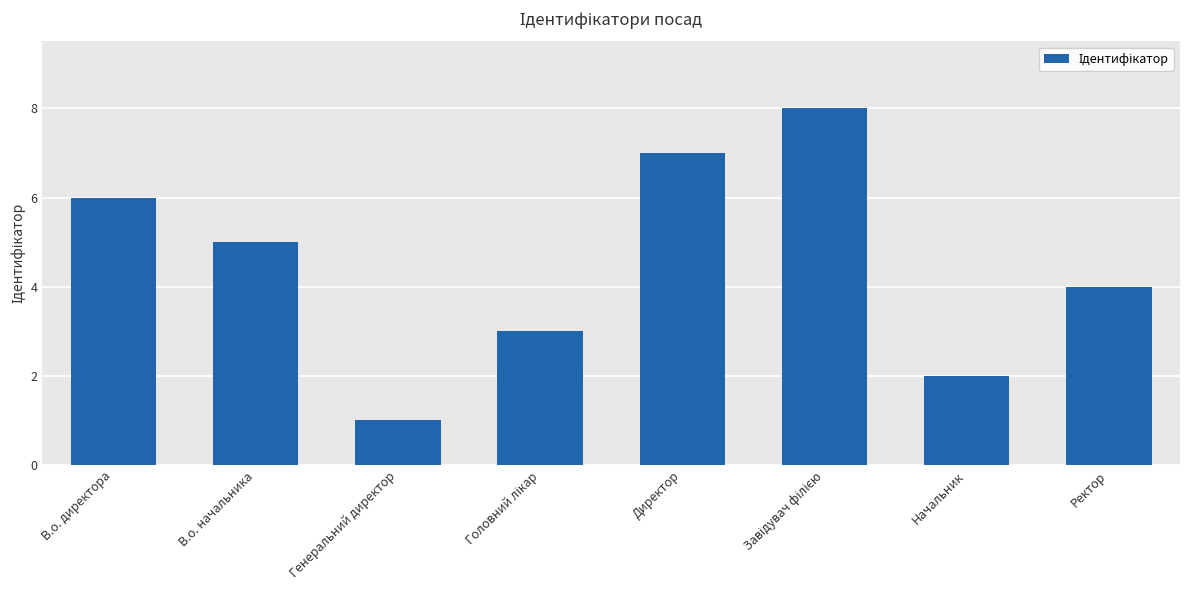

The chart shows a value of 6 at В.о. директора. True or false?

True